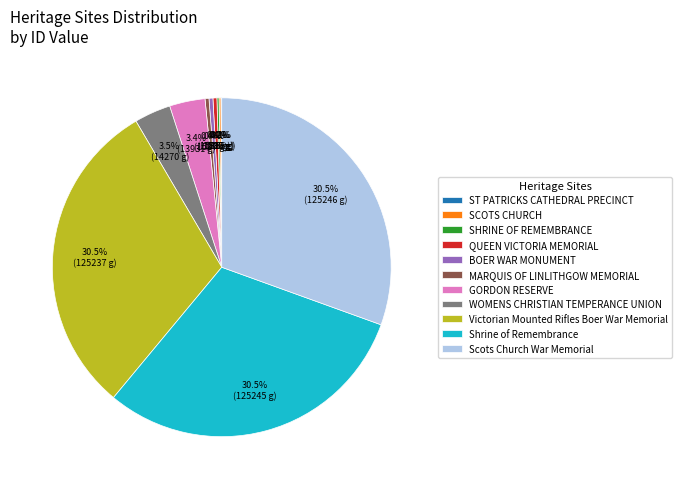

To the nearest percent, what is the difference between the largest and smallest slice percentages?

30%